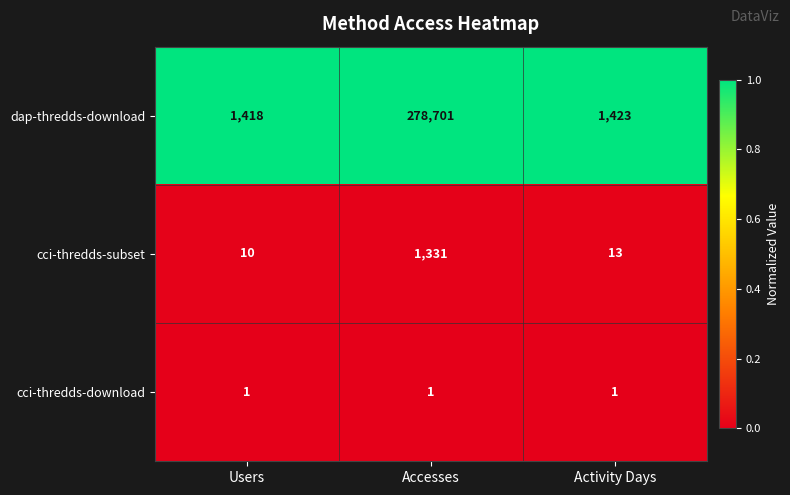

Which series has the largest total across all categories?

dap-thredds-download